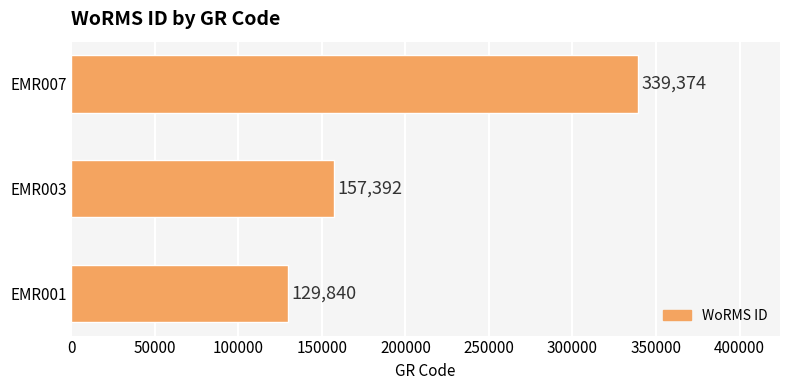

Where is the data nearest to the value 234607?

EMR003